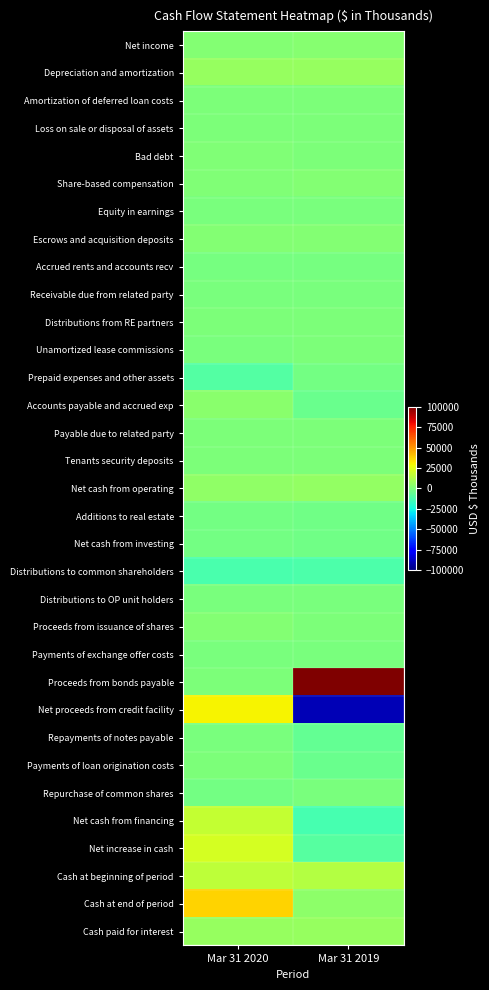

Rank the series by their maximum value, from highest to lowest.

Proceeds from bonds payable, Cash at end of period, Net proceeds from credit facility, Net increase in cash, Net cash from financing, Cash at beginning of period, Depreciation and amortization, Cash paid for interest, Net cash from operating, Accounts payable and accrued exp, Net income, Proceeds from issuance of shares, Escrows and acquisition deposits, Share-based compensation, Bad debt, Unamortized lease commissions, Distributions from RE partners, Amortization of deferred loan costs, Loss on sale or disposal of assets, Payable due to related party, Tenants security deposits, Payments of loan origination costs, Payments of exchange offer costs, Equity in earnings, Distributions to OP unit holders, Receivable due from related party, Repurchase of common shares, Repayments of notes payable, Accrued rents and accounts recv, Additions to real estate, Net cash from investing, Prepaid expenses and other assets, Distributions to common shareholders